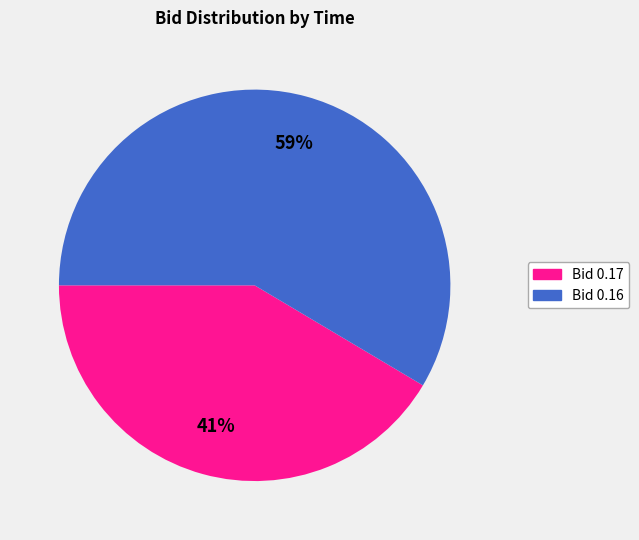

Is there any slice that represents more than half of the pie?

Yes